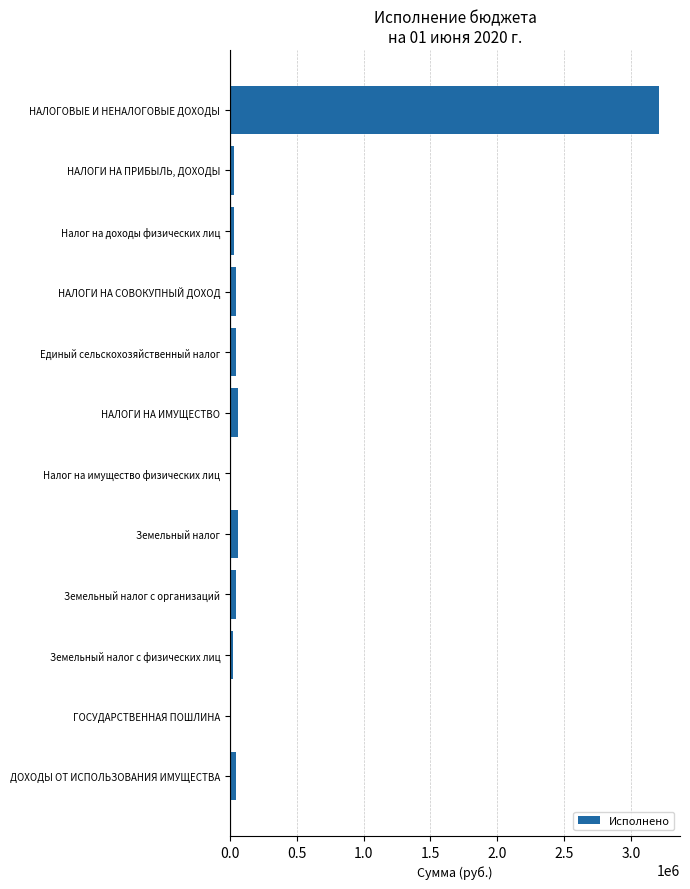

How many data points are above 44866?

6